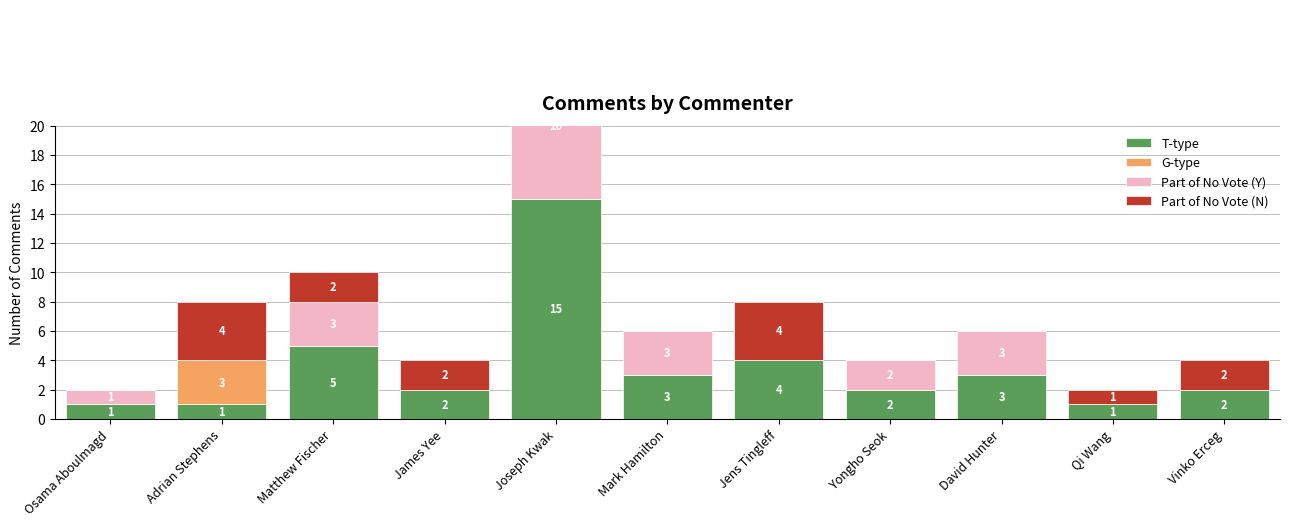

Which series has the largest total across all categories?

T-type